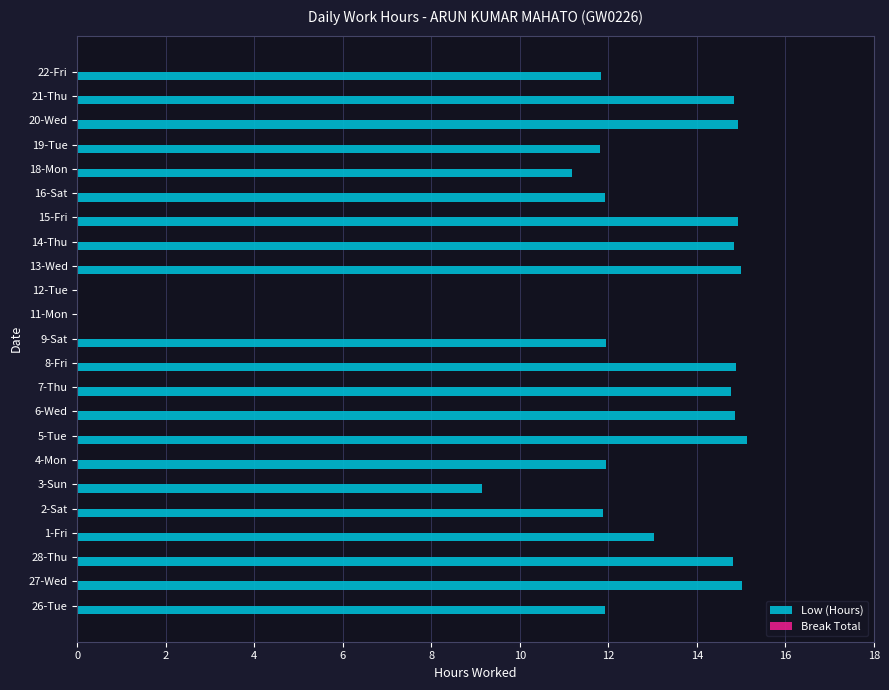

Is it true that the value at 15-Fri is 21.2?

False